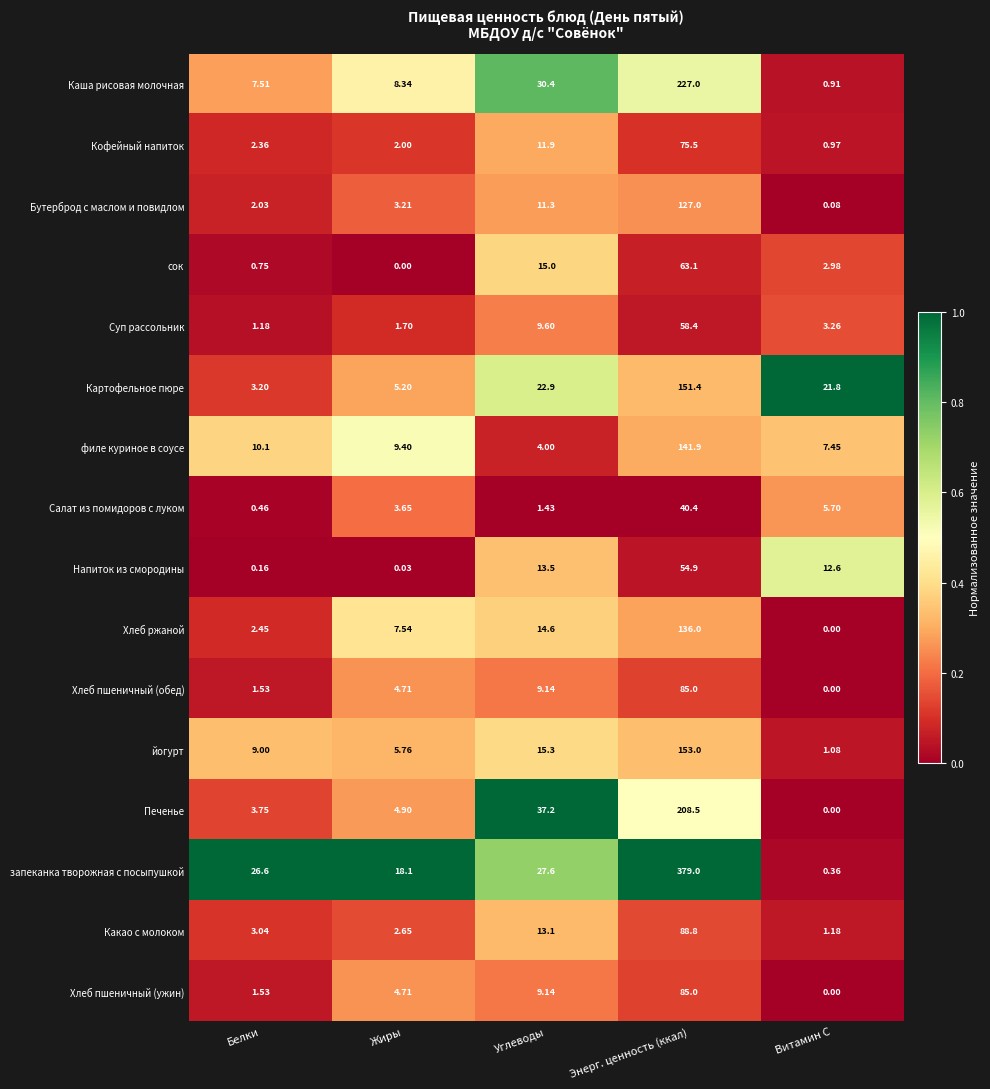

How many data points does each series have?

5